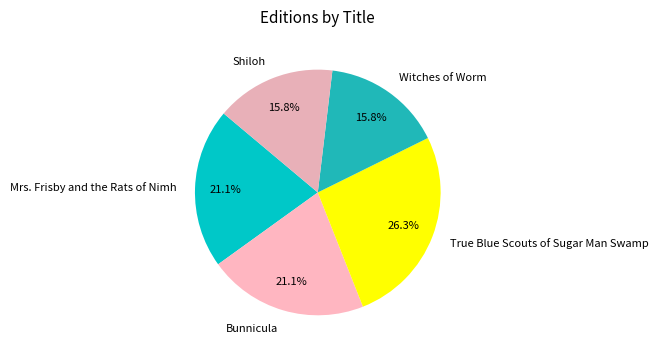

Between Witches of Worm and Bunnicula, which is larger?

Bunnicula